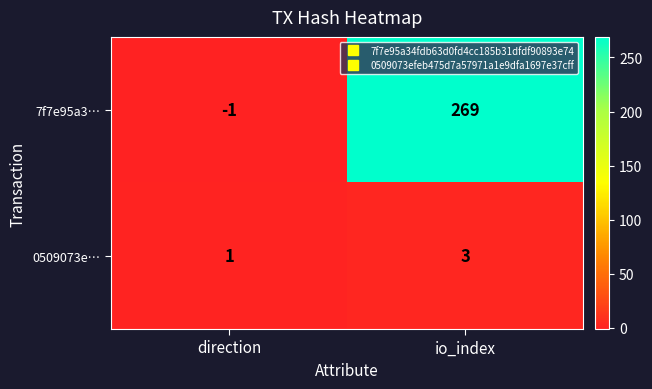

At io_index, list the series in order from largest to smallest.

7f7e95a3…, 0509073e…